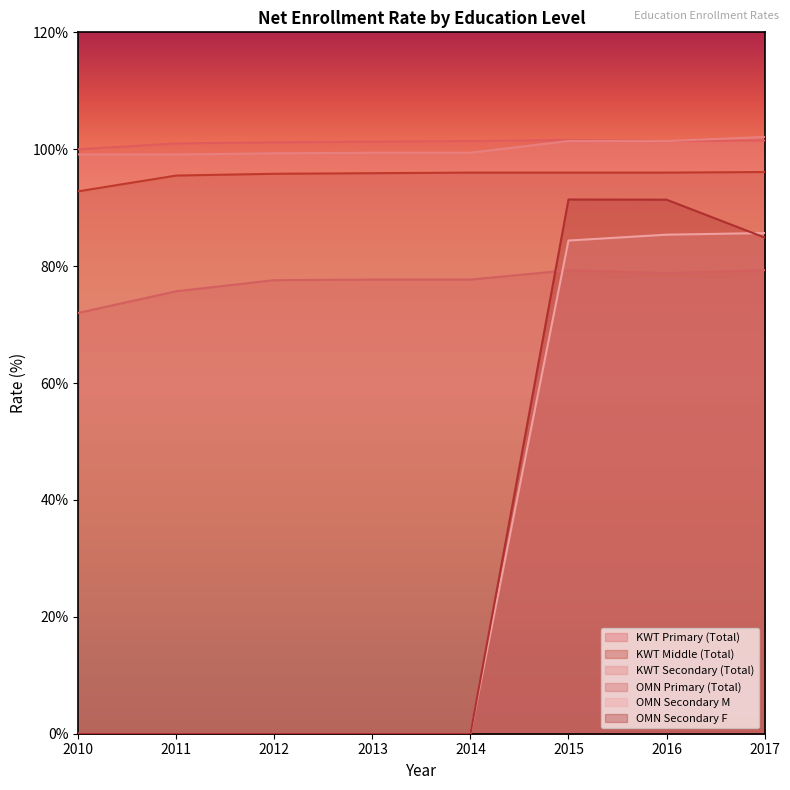

How many lines are shown in the chart?

6